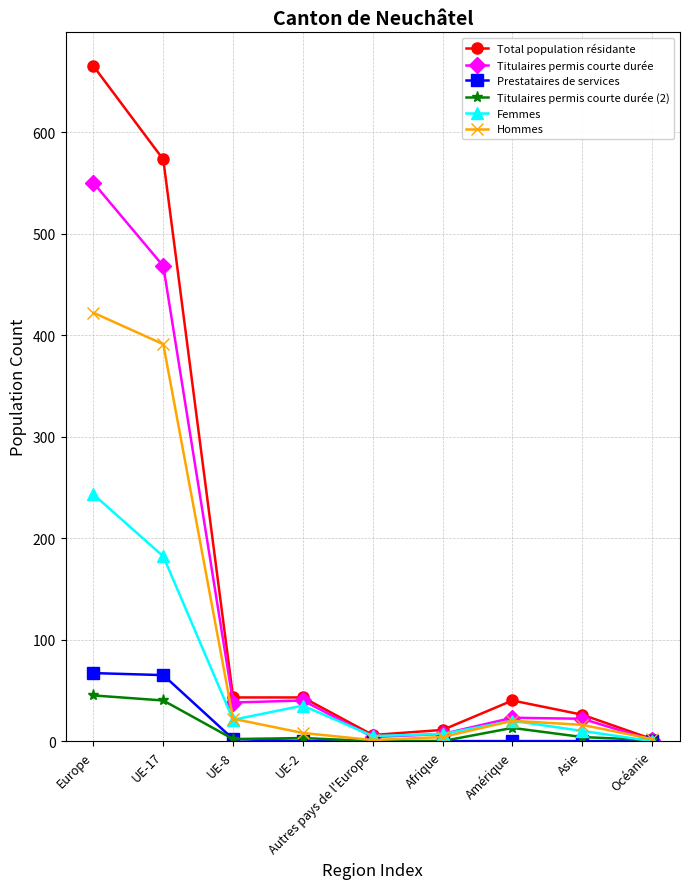

Which label corresponds to the largest value in the chart?

Europe